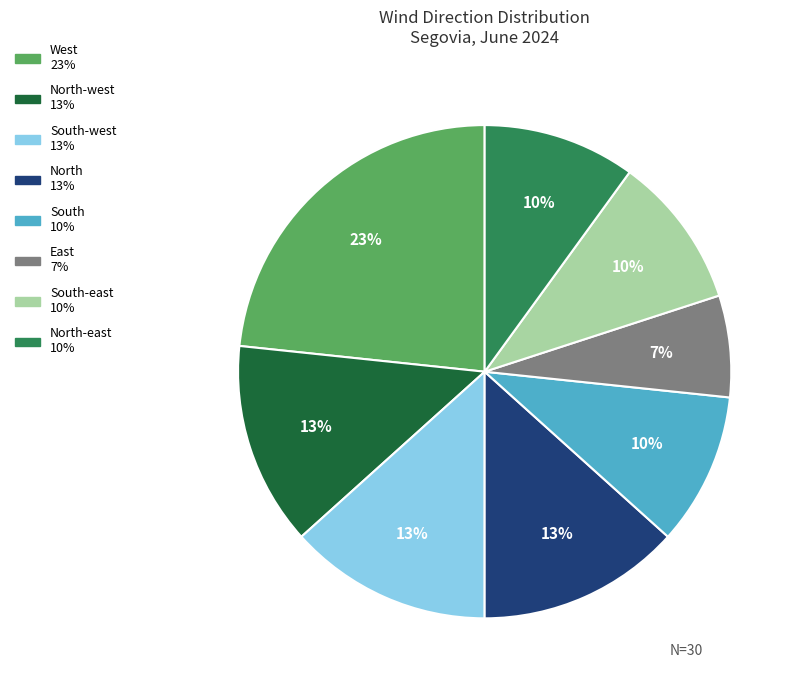

To the nearest percent, what is the average slice percentage?

12%